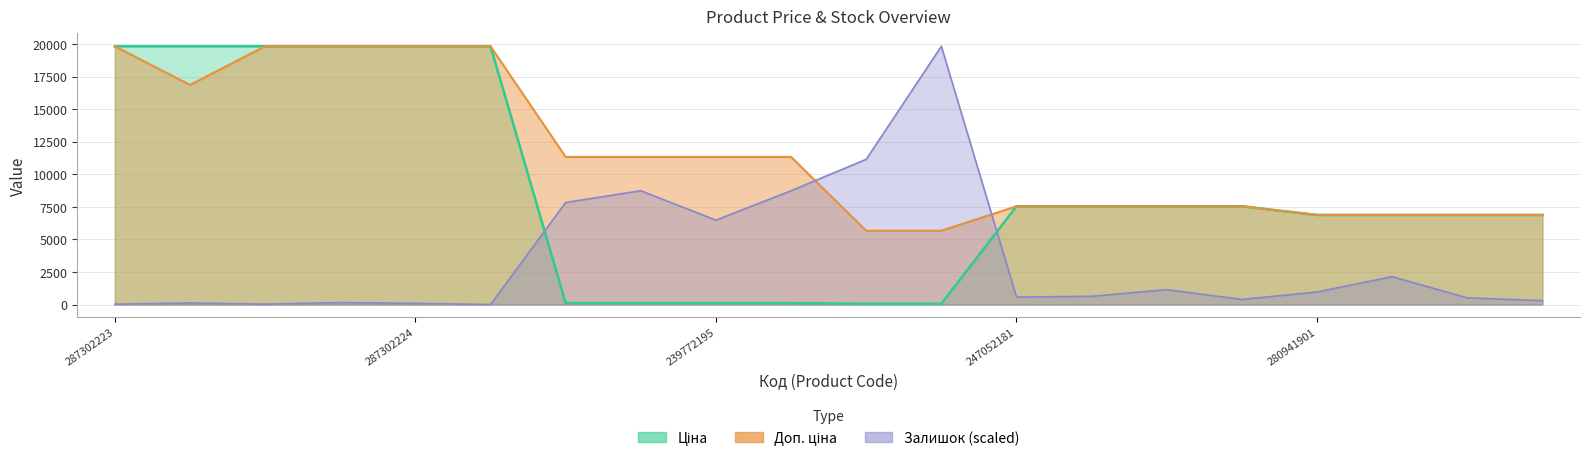

Reading left to right, what are all the values shown in this chart?

Ціна: 19831.1	19831.1	19831.1	19831.1	19831.1	19831.1	113.3	113.3	113.3	113.3	56.7	56.7	7545.9	7545.9	7545.9	7545.9	6879.5	6879.5	6879.5	6879.5
Доп. ціна: 19831.1	16863.2	19831.1	19831.1	19831.1	19831.1	11334.0	11334.0	11334.0	11334.0	5667.0	5667.0	7545.9	7545.9	7545.9	7545.9	6879.5	6879.5	6879.5	6879.5
Залишок: 30.1	120.6	30.1	150.7	90.4	0.0	7836.0	8740.1	6479.8	8740.1	11151.2	19831.1	572.6	632.9	1145.3	391.8	964.4	2139.8	512.4	301.4